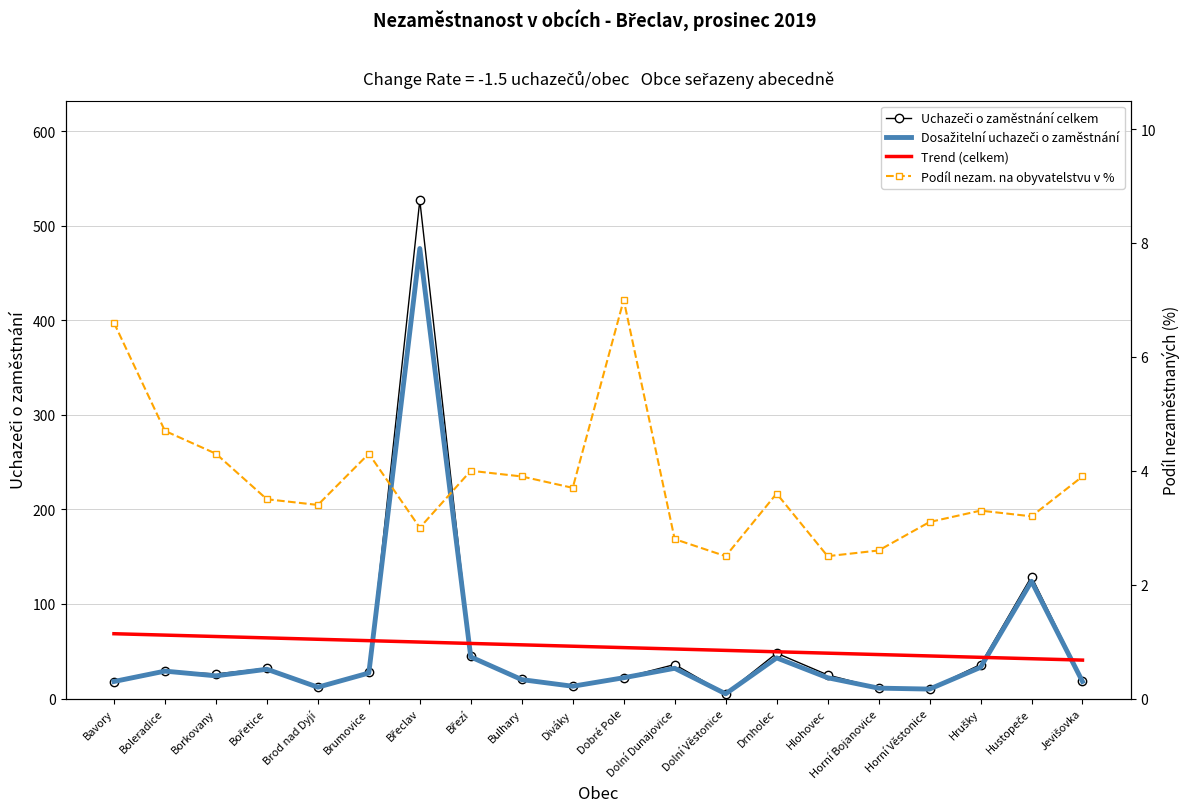

What is the label of the 15th point from the right?

Brumovice